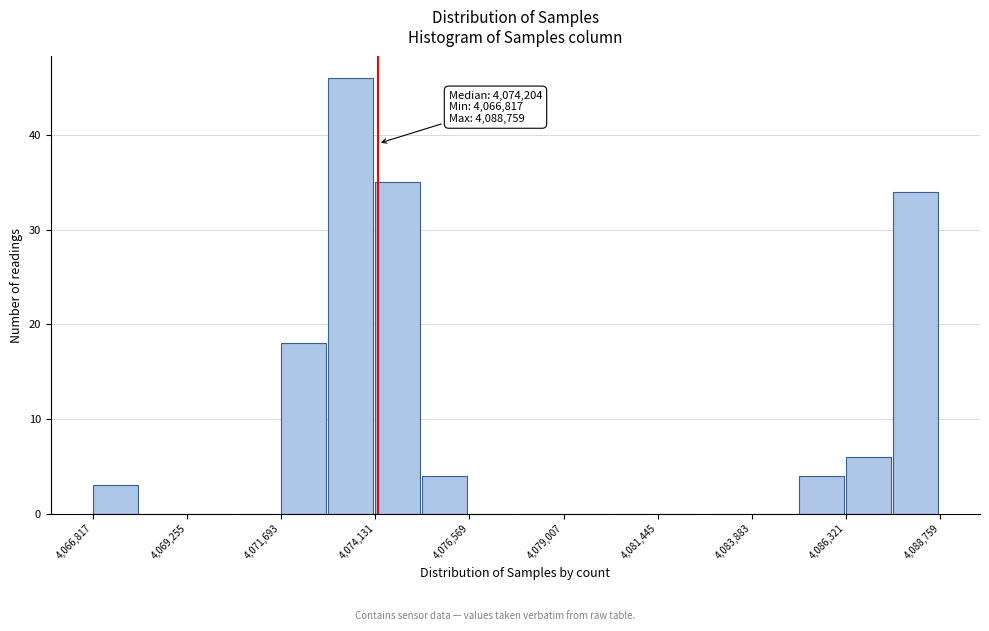

Read against the x-axis, roughly where is the centre of the tallest bar?

4073500